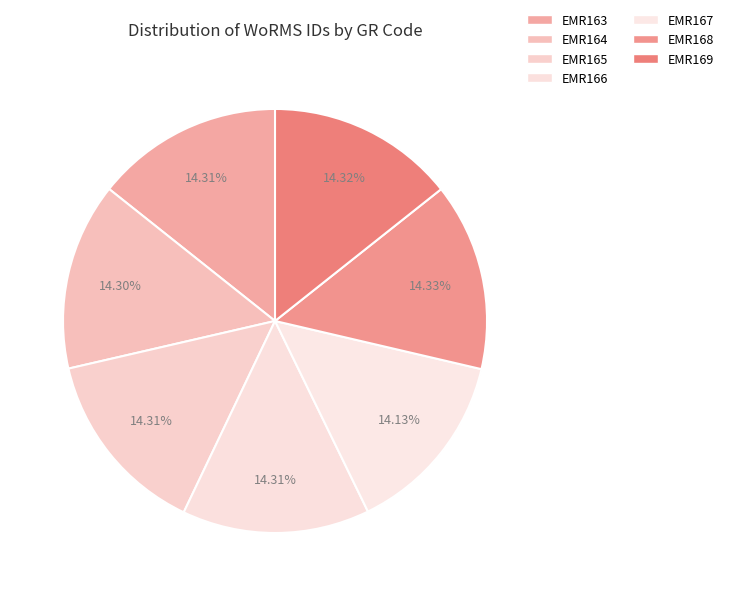

What percentage do EMR168 and EMR169 together represent?

28.6%